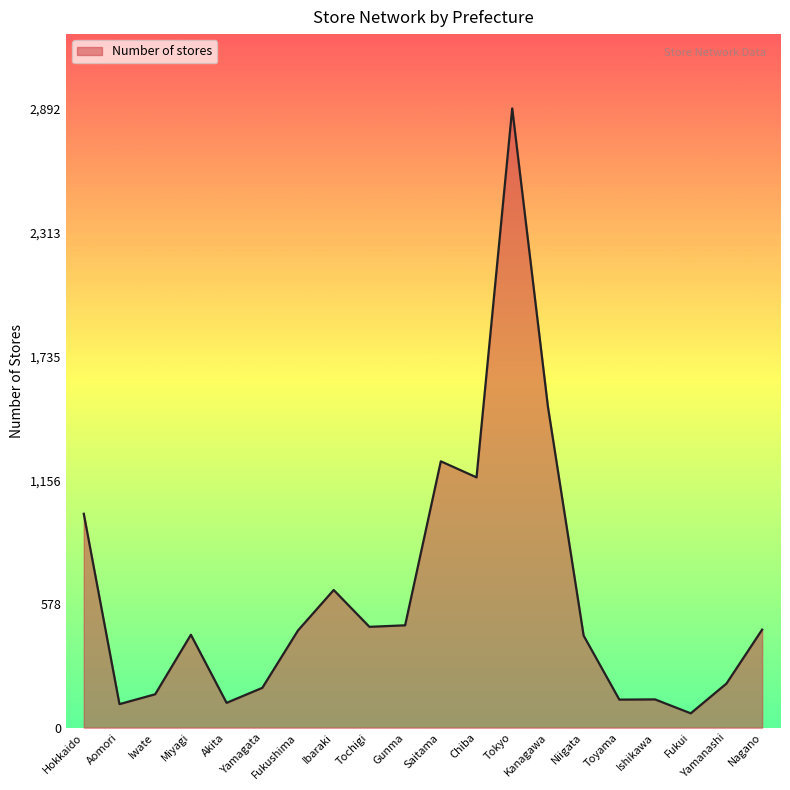

What is the sum of the values at Nagano and Hokkaido?

1457